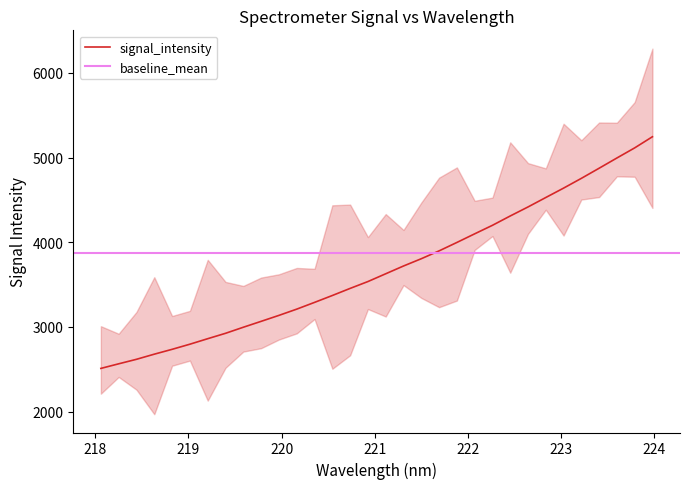

What is the minimum value shown in the chart?

2509.2